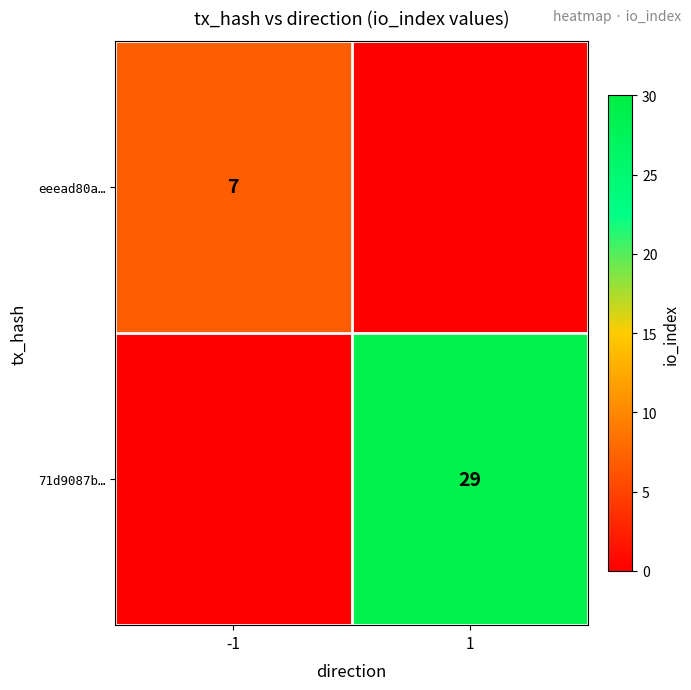

How many series are shown in this chart?

2